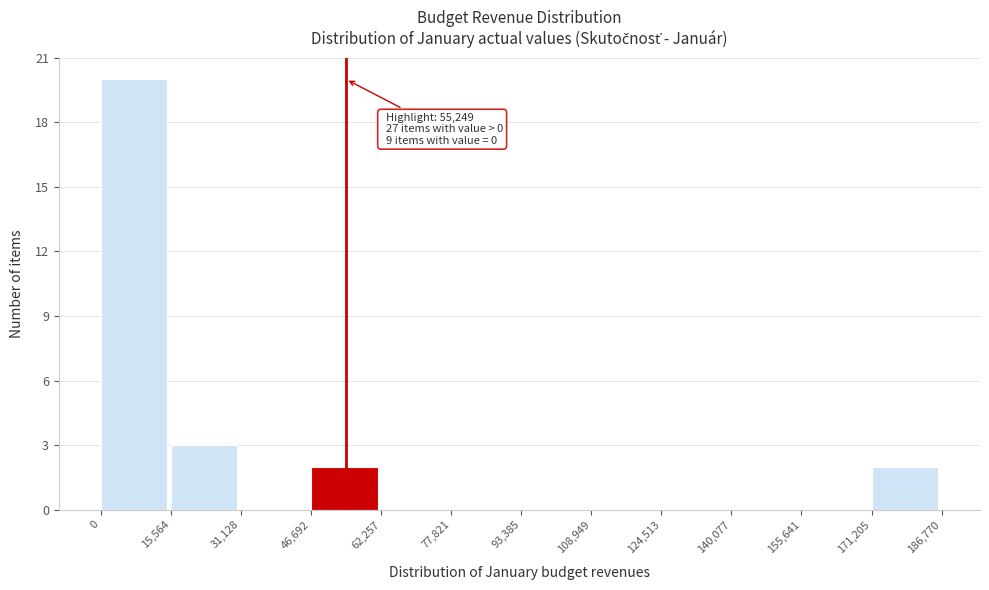

Over which range of the x-axis is the bar tallest?

0 to 15,564